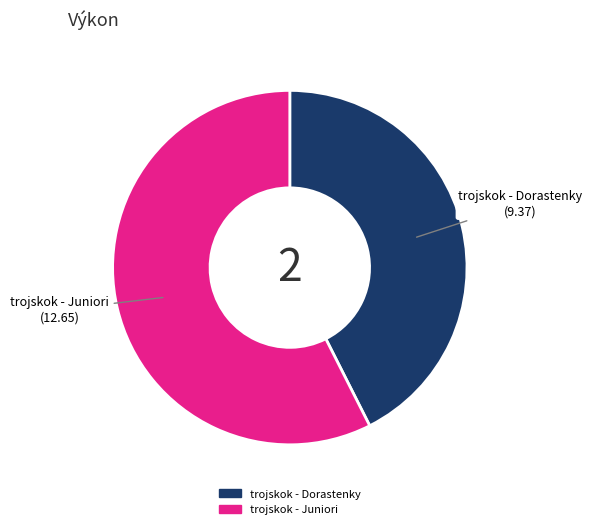

Which slice represents more than half of the pie?

trojskok - Juniori